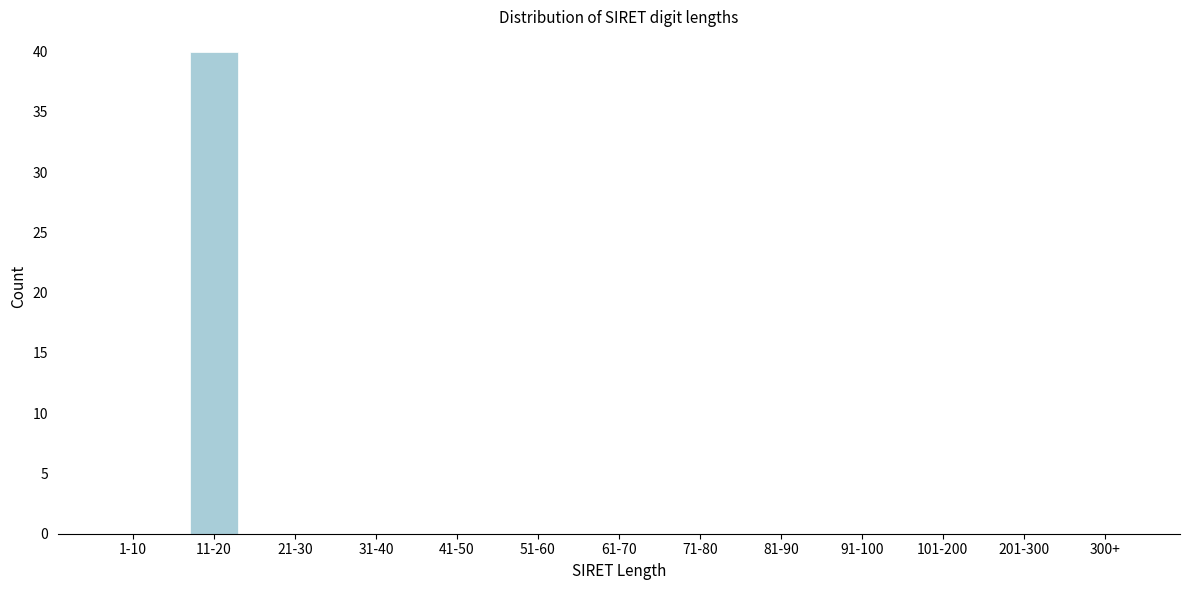

Reading left to right, transcribe all the data shown in this chart.

1-10=0	11-20=40	21-30=0	31-40=0	41-50=0	51-60=0	61-70=0	71-80=0	81-90=0	91-100=0	101-200=0	201-300=0	300+=0